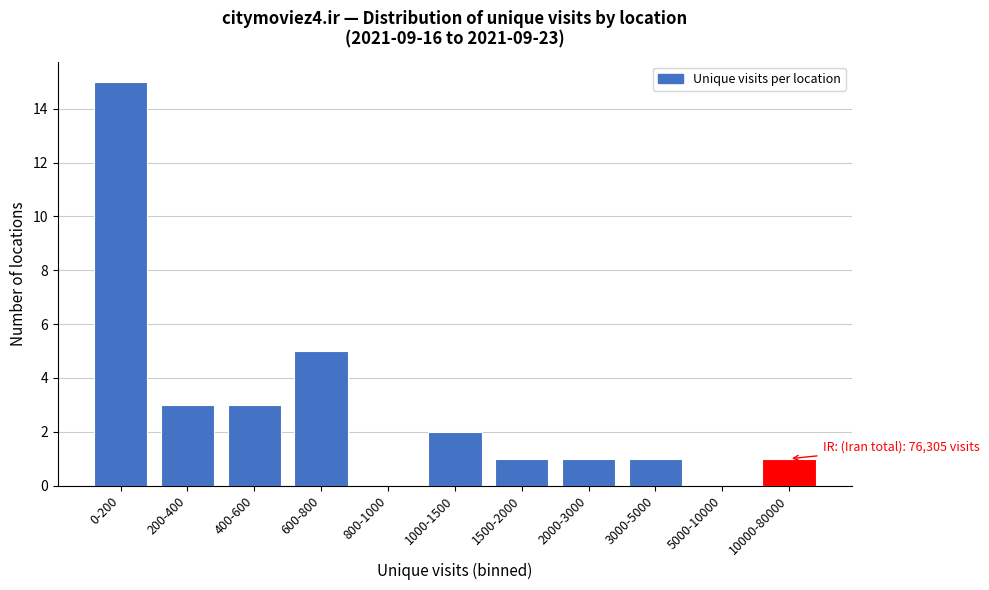

Reading right to left, transcribe all the data shown in this chart.

10000-80000=1	5000-10000=0	3000-5000=1	2000-3000=1	1500-2000=1	1000-1500=2	800-1000=0	600-800=5	400-600=3	200-400=3	0-200=15